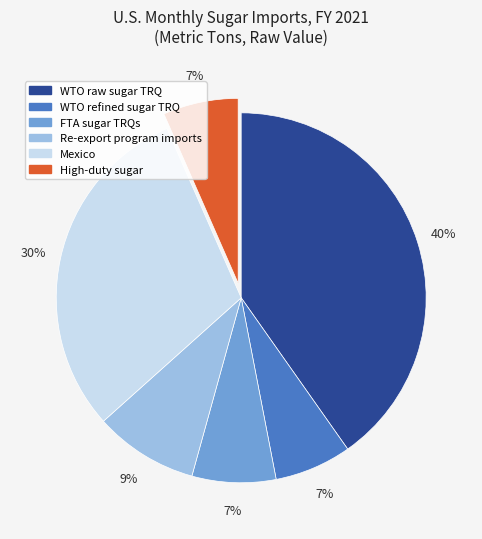

How many segments does this pie chart have?

6